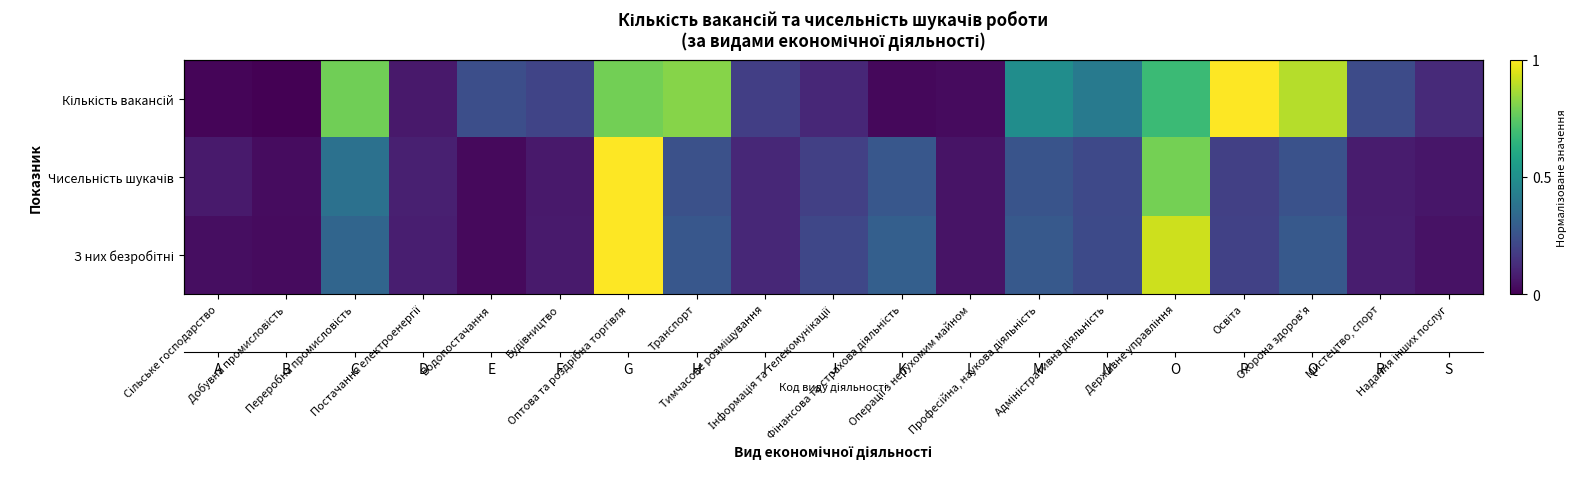

Is it true that З них безробітні equals 0.2 at Адміністративна діяльність?

True